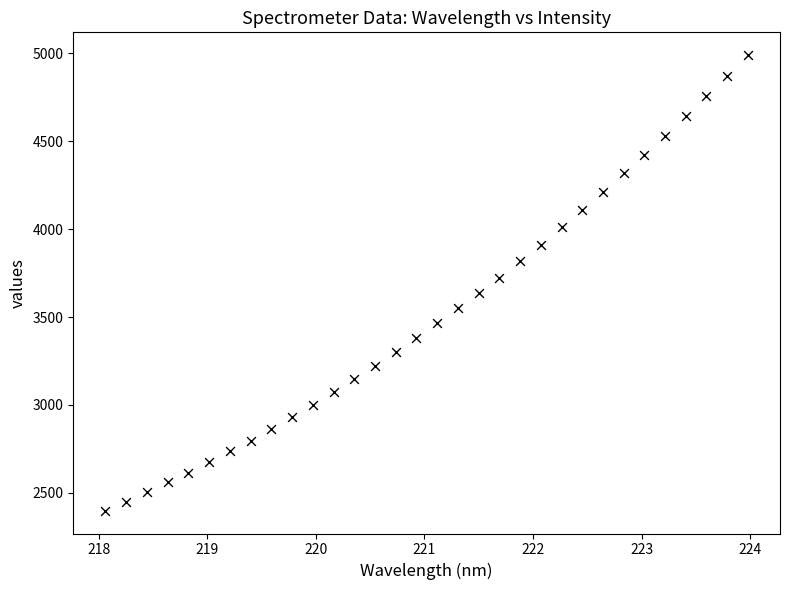

What is the range of Y values (max minus min)?

2592.2